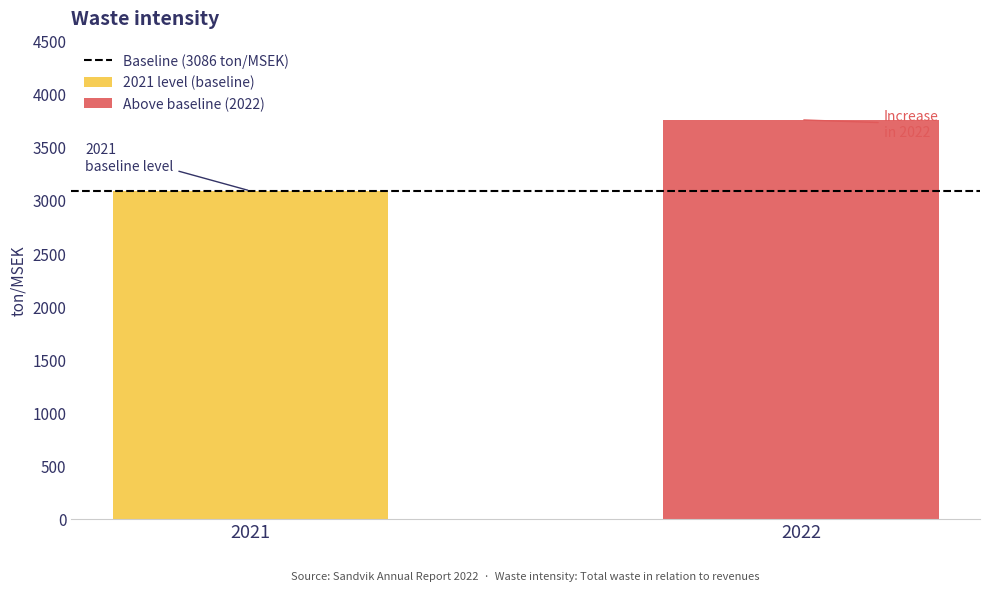

What is the greatest value displayed?

3755